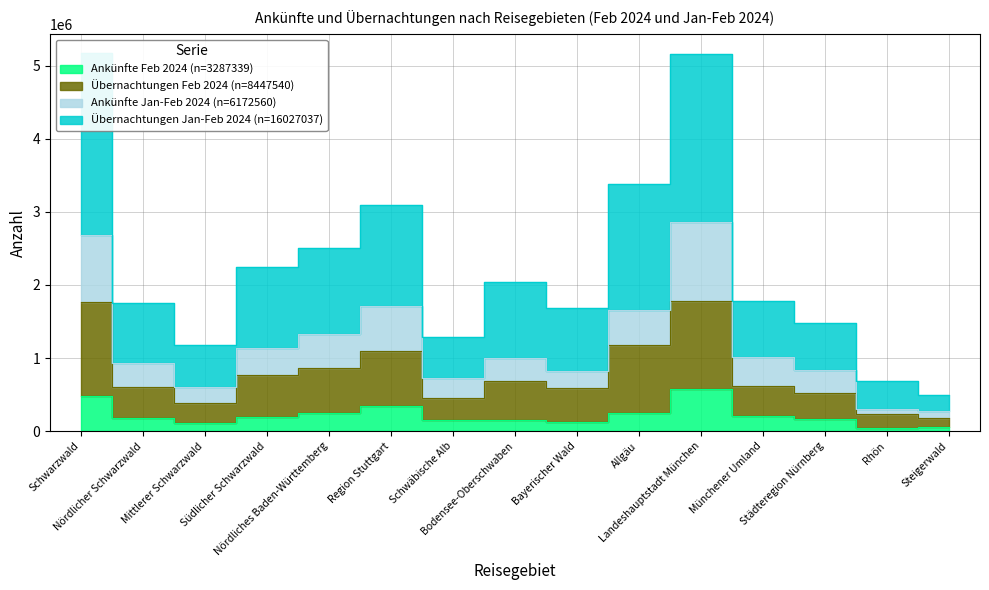

True or false: Ankünfte Jan-Feb 2024 has a value of 1623551 at Südlicher Schwarzwald.

False